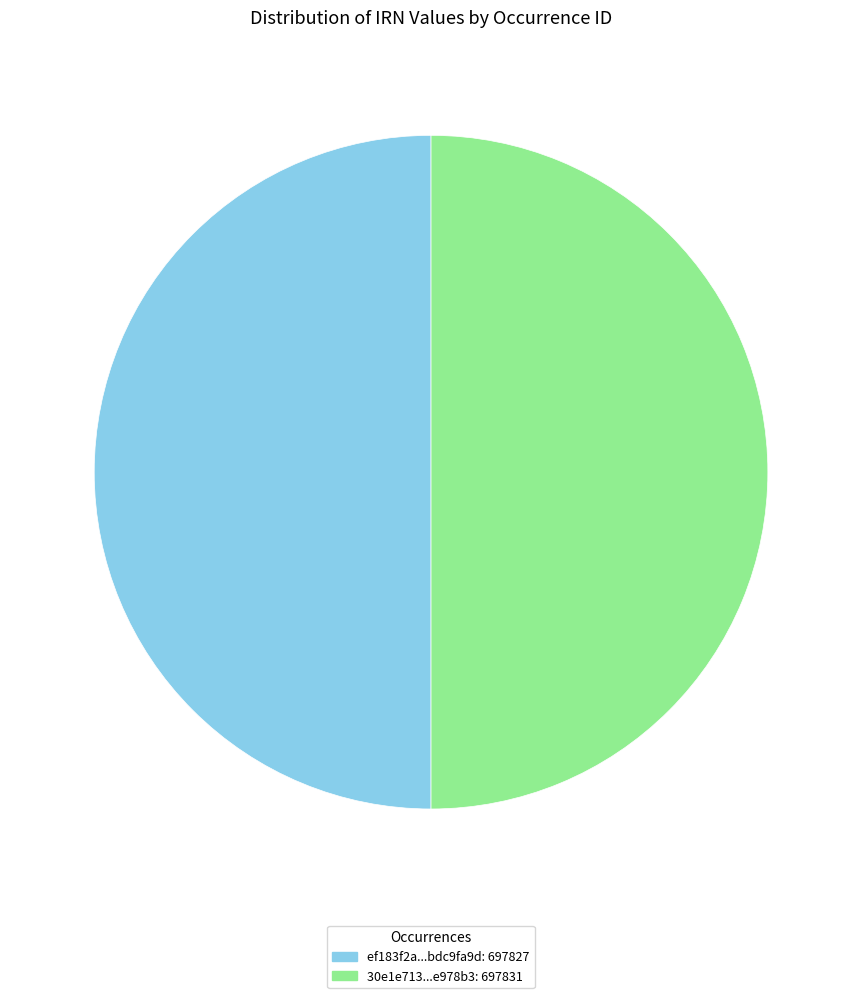

How many slices are in this pie chart?

2